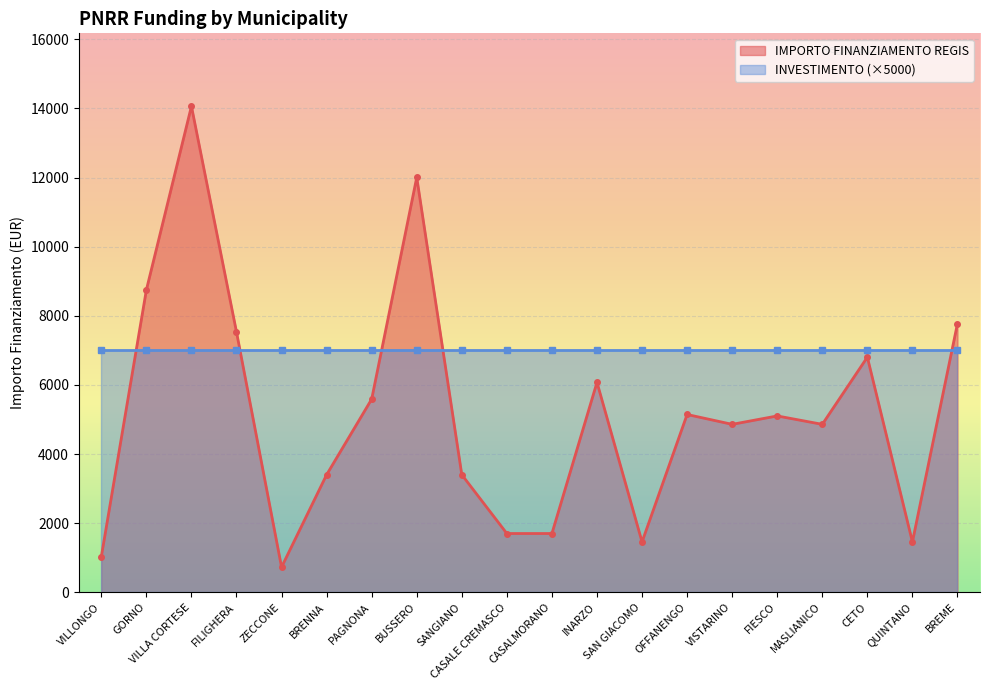

Reading right to left, what are all the values shown in this chart?

7776	1458	6804	4860	5103	4860	5145	1458	6075	1701	1701	3402	12005	5589	3402	729	7533	14063	8748	1029